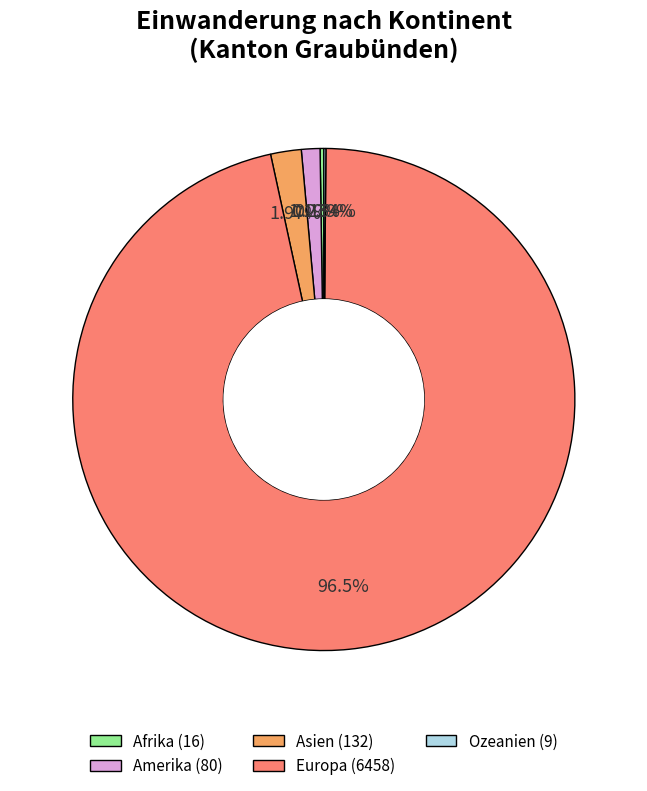

Between Europa (6458) and Asien (132), which is larger?

Europa (6458)